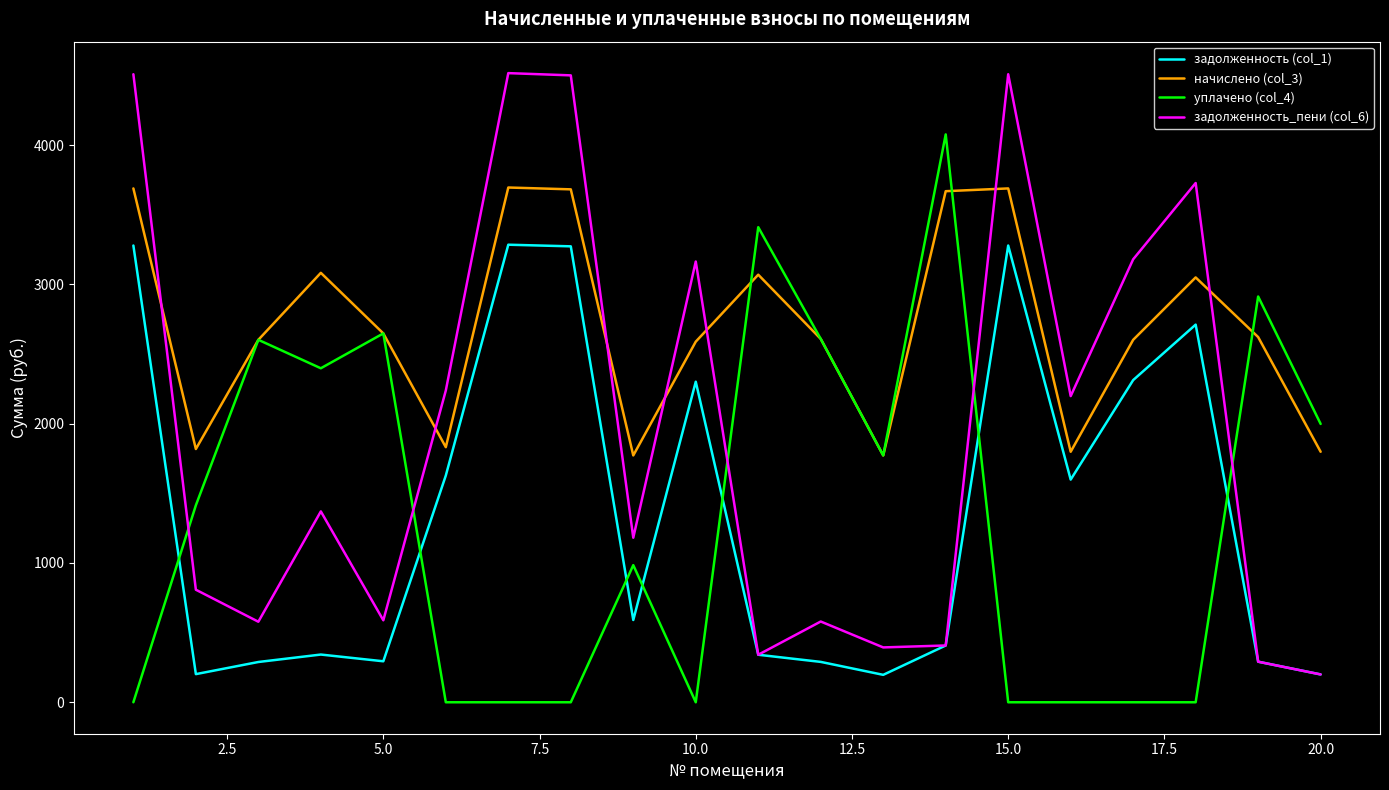

What are all the series names shown in the legend?

задолженность (col_1), начислено (col_3), уплачено (col_4), задолженность_пени (col_6)